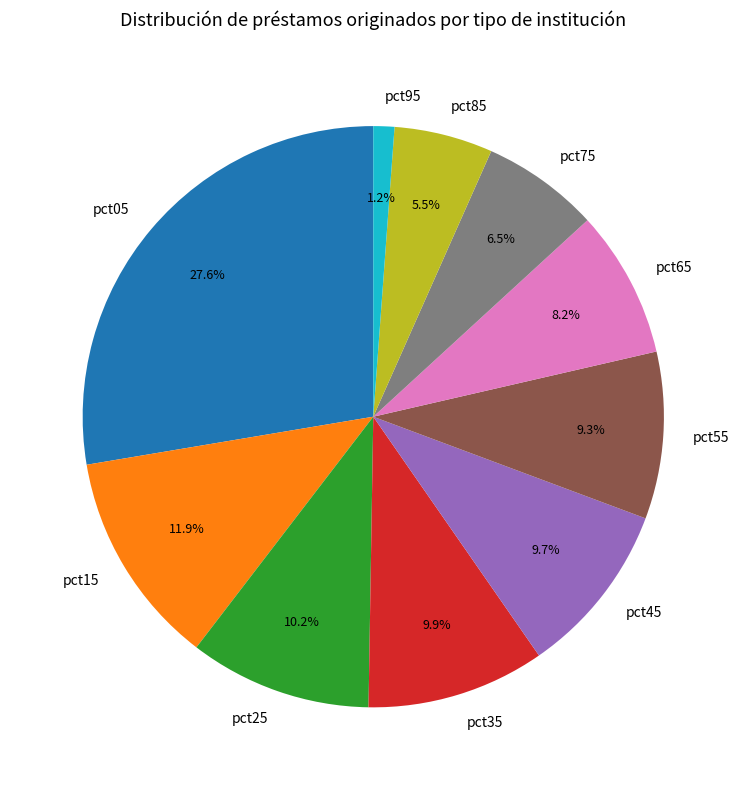

What is the smallest slice in the pie chart?

pct95